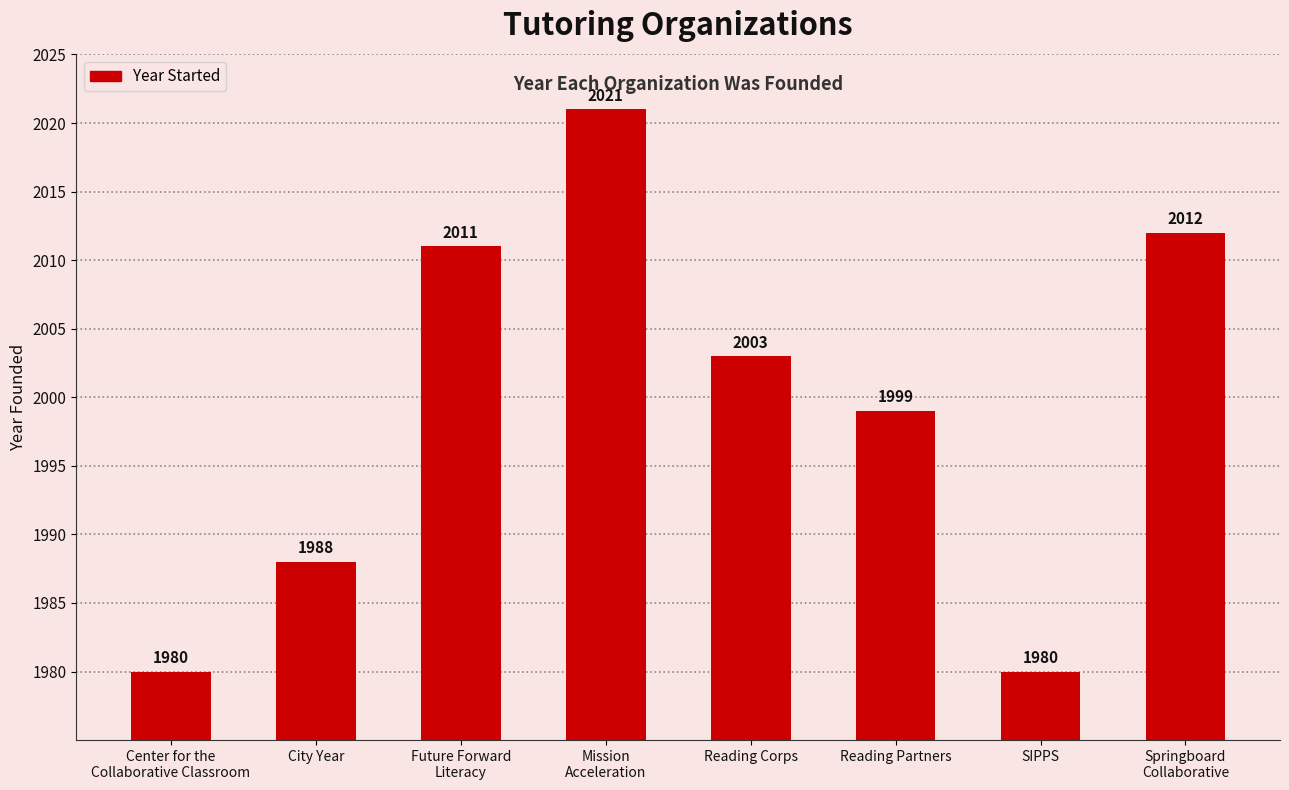

Reading left to right, list all the values displayed in this chart.

Center for the
Collaborative Classroom=1980	City Year=1988	Future Forward
Literacy=2011	Mission
Acceleration=2021	Reading Corps=2003	Reading Partners=1999	SIPPS=1980	Springboard
Collaborative=2012